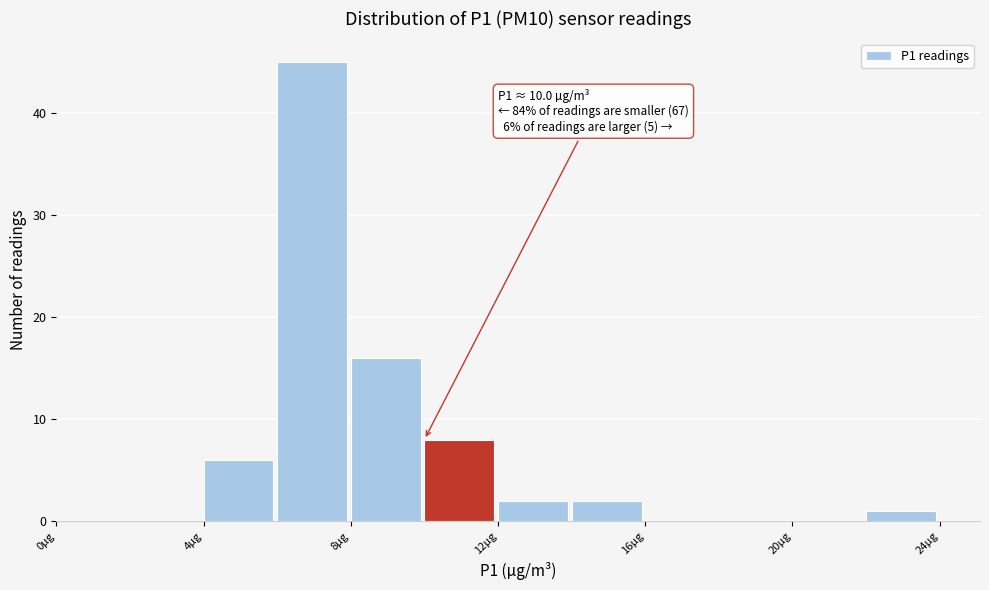

Over which range of the x-axis is the bar tallest?

6 to 8